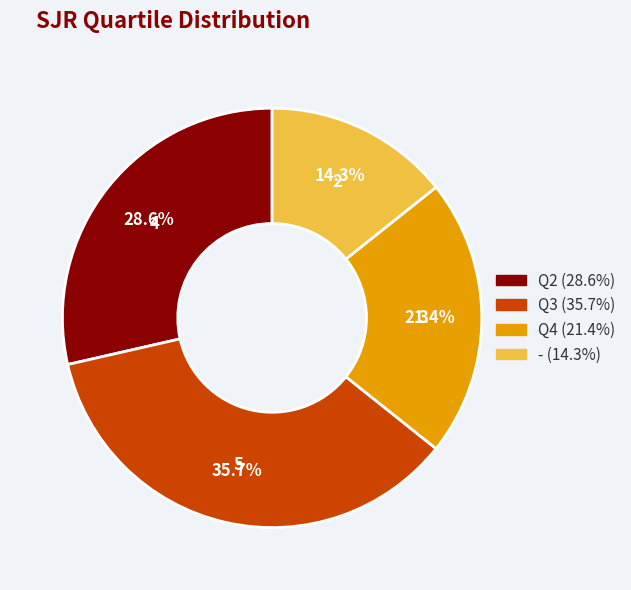

How many slices are in this pie chart?

4